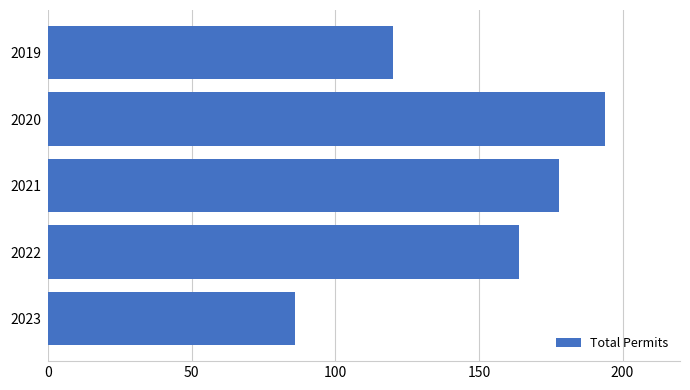

What is the smallest value displayed?

86